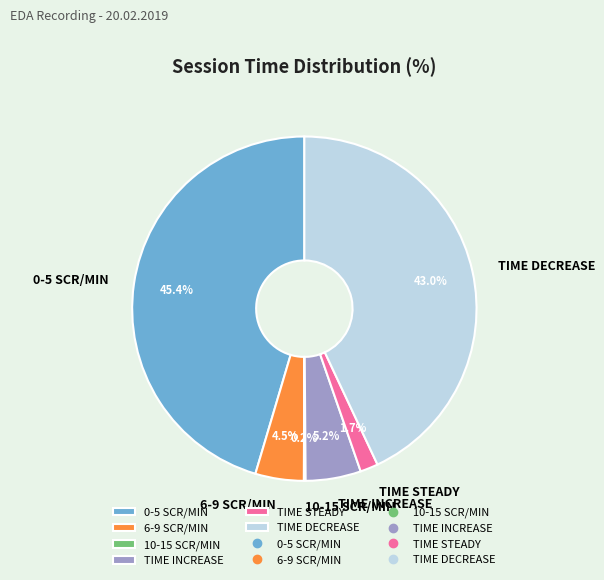

Is TIME INCREASE the majority of the pie?

No